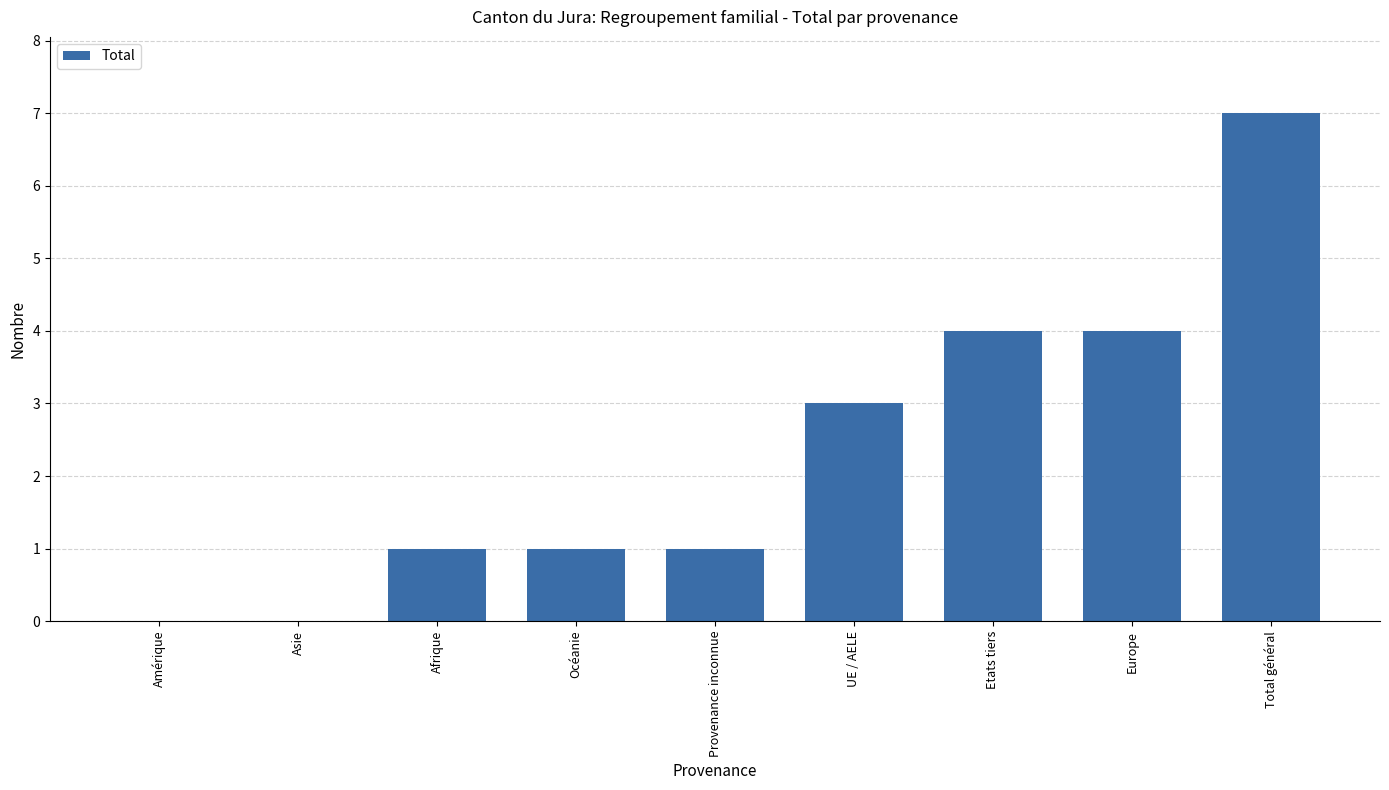

Which label corresponds to the largest value in the chart?

Total général